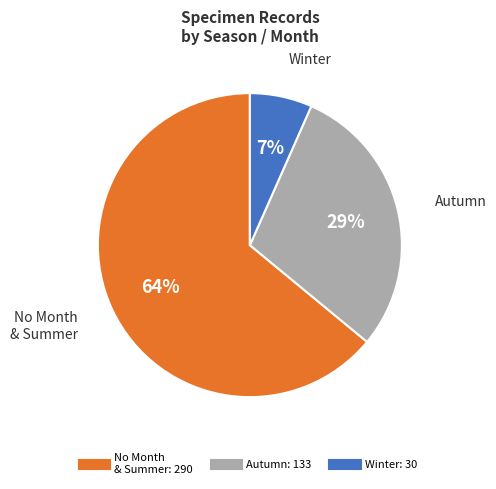

To the nearest percent, what is the average slice percentage?

33%